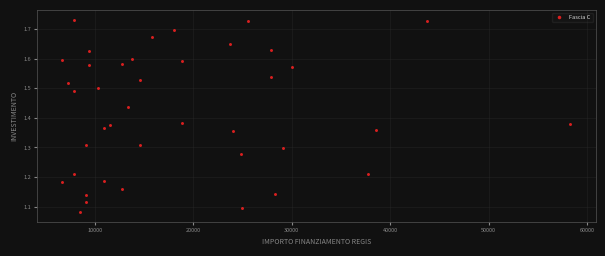

What is the range of X values (max minus min)?

51595.0